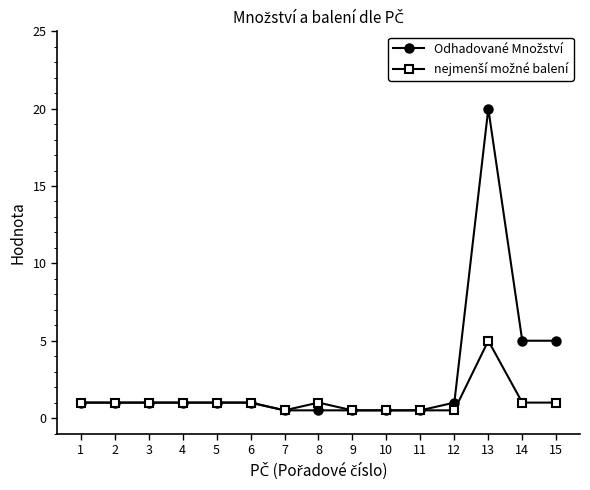

At which category does the chart reach its peak across all series?

13